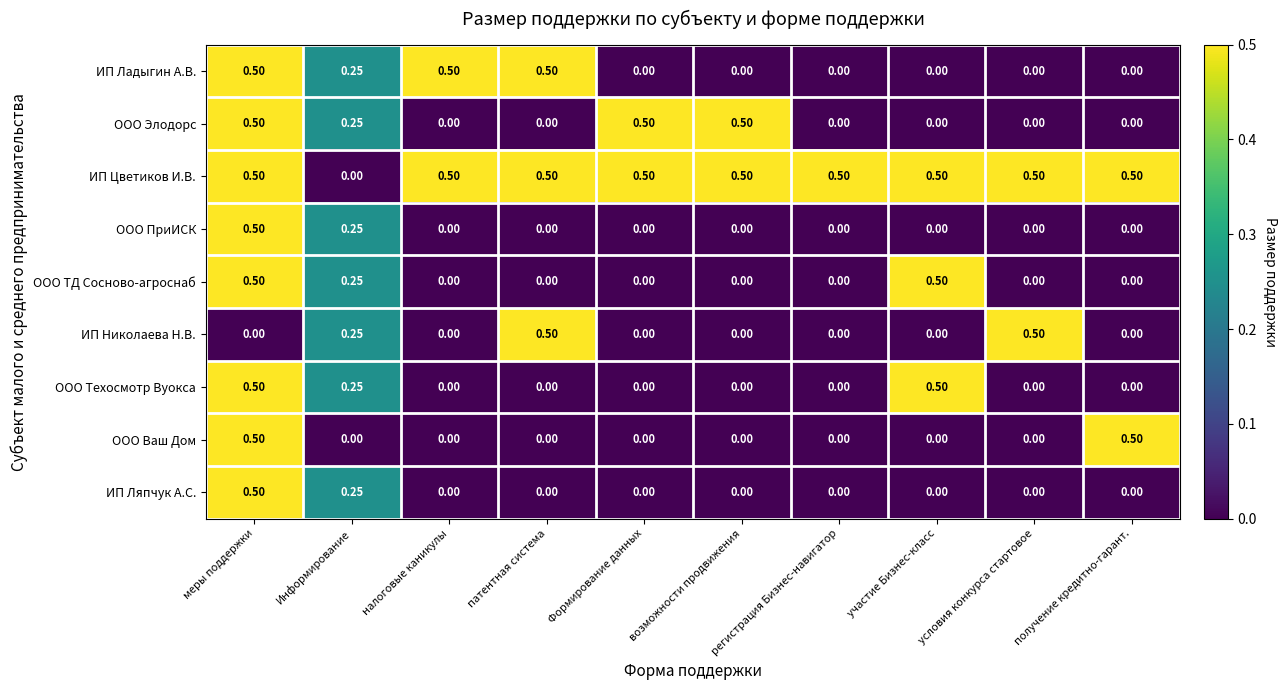

At which category is the sum across all series the highest?

меры поддержки